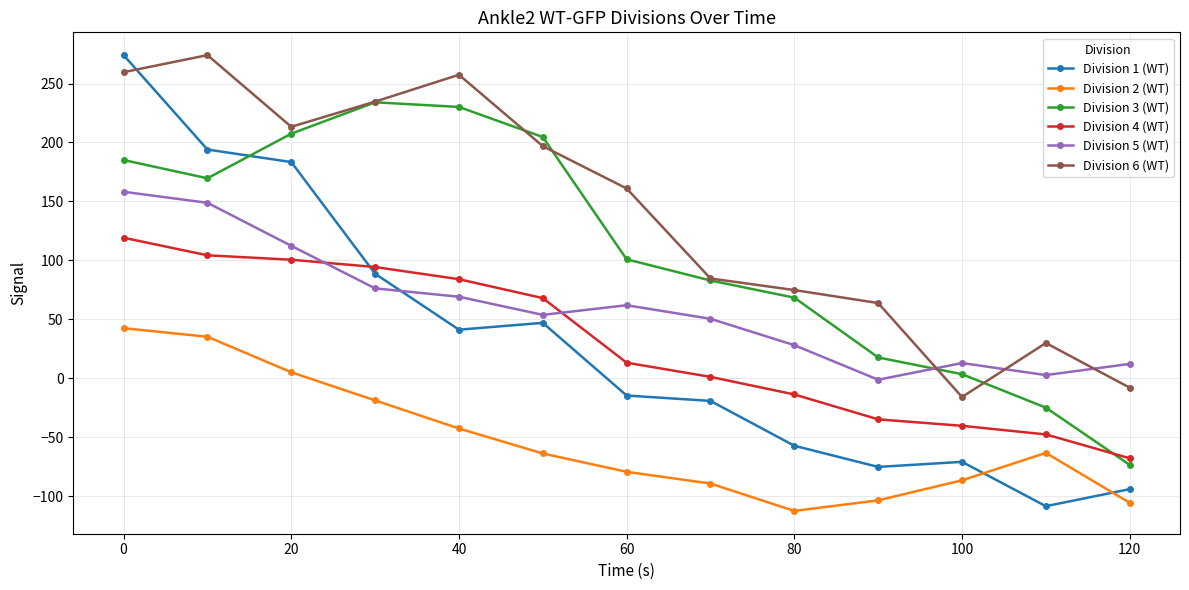

How many values in Division 3 (WT) are above zero?

11